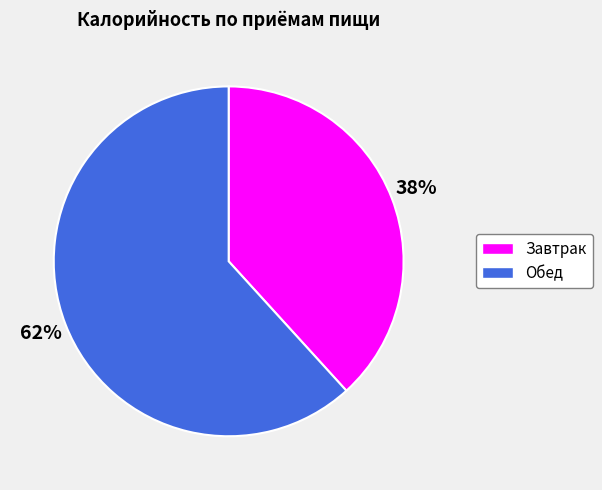

Rank the categories by value from highest to lowest.

Обед, Завтрак